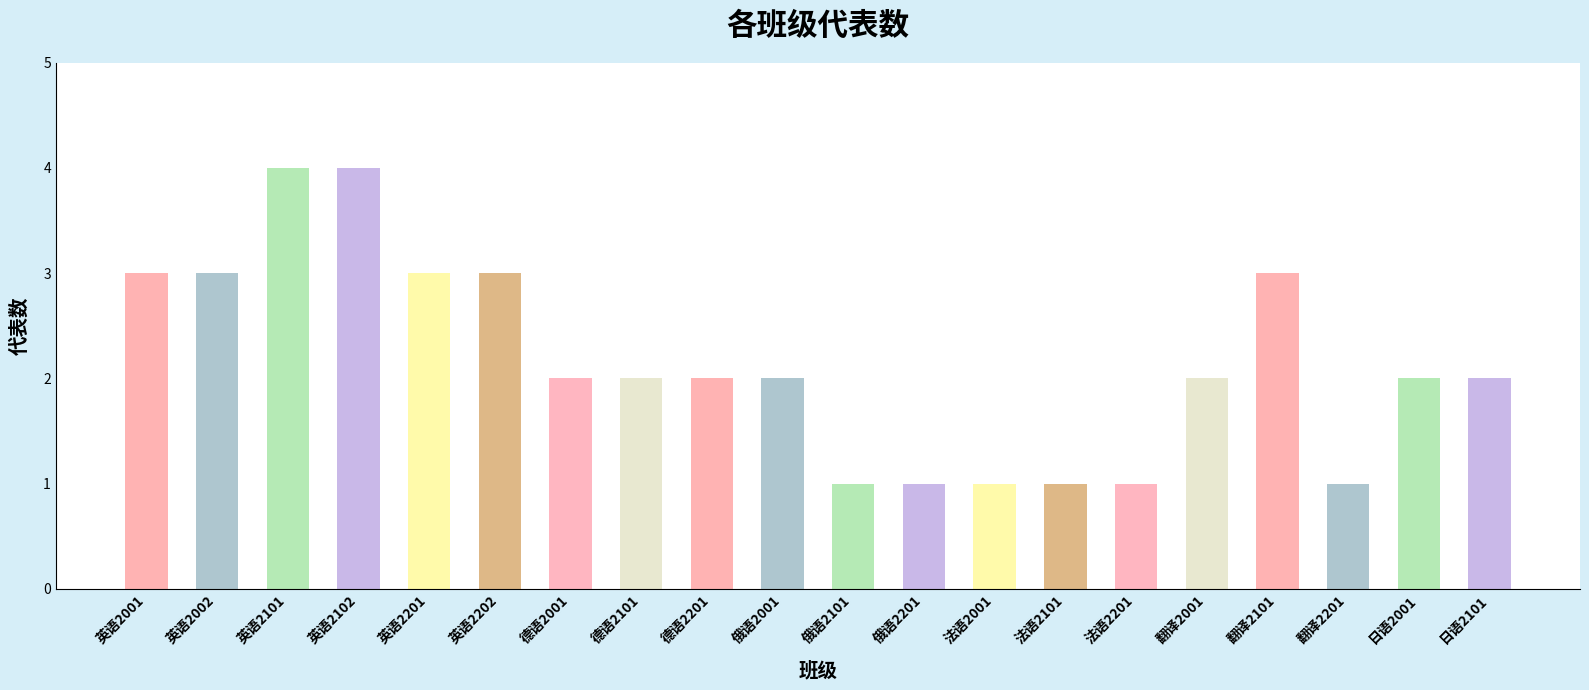

What is the difference between the values at 法语2101 and 日语2101?

1